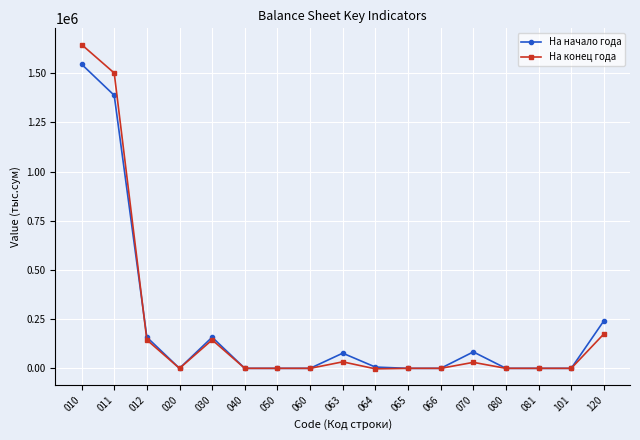

The value of На начало года at 081 is 0.0. True or false?

True